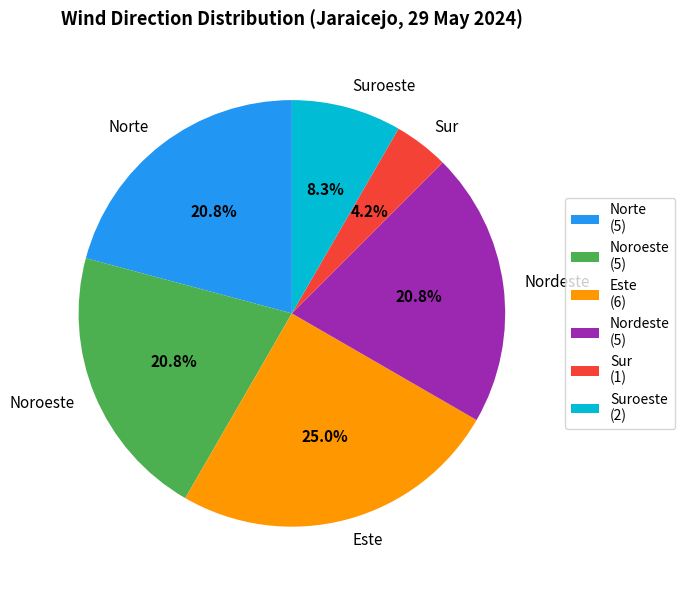

Which category has the biggest portion of the pie?

Este